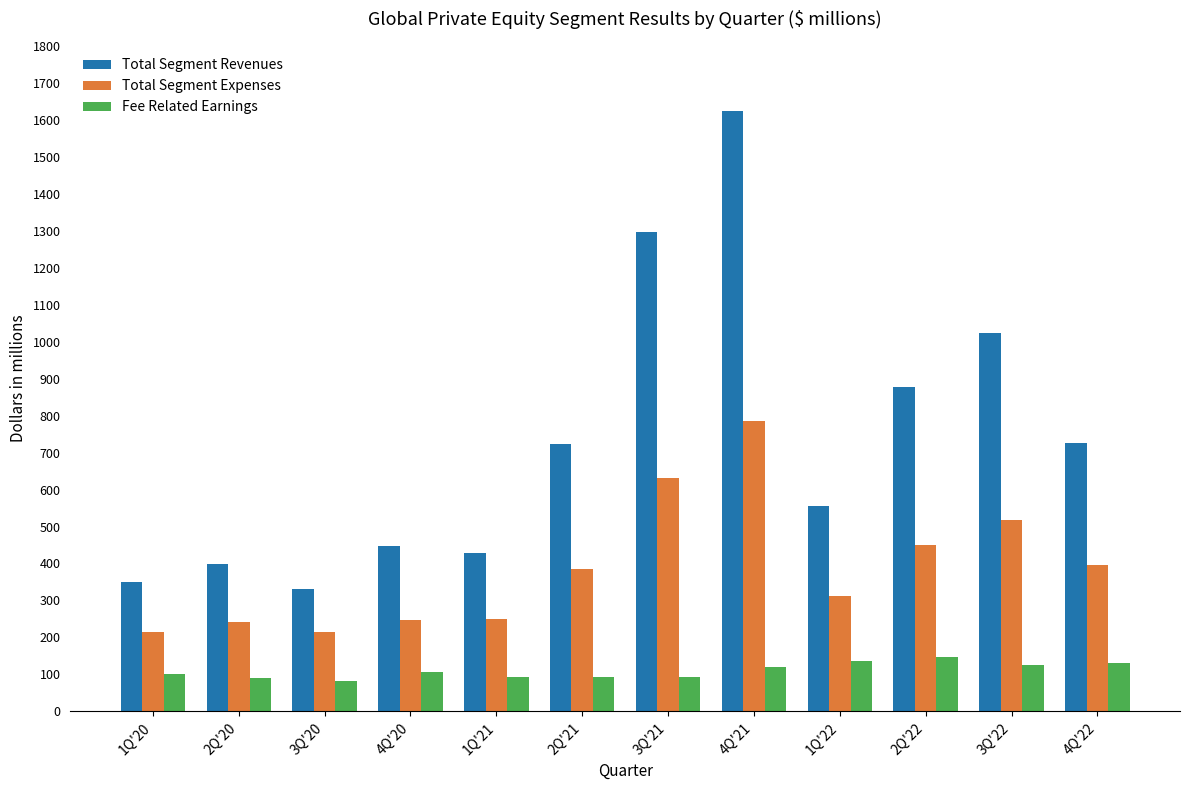

What is the difference between the highest and lowest values at 1Q'20?

248.9